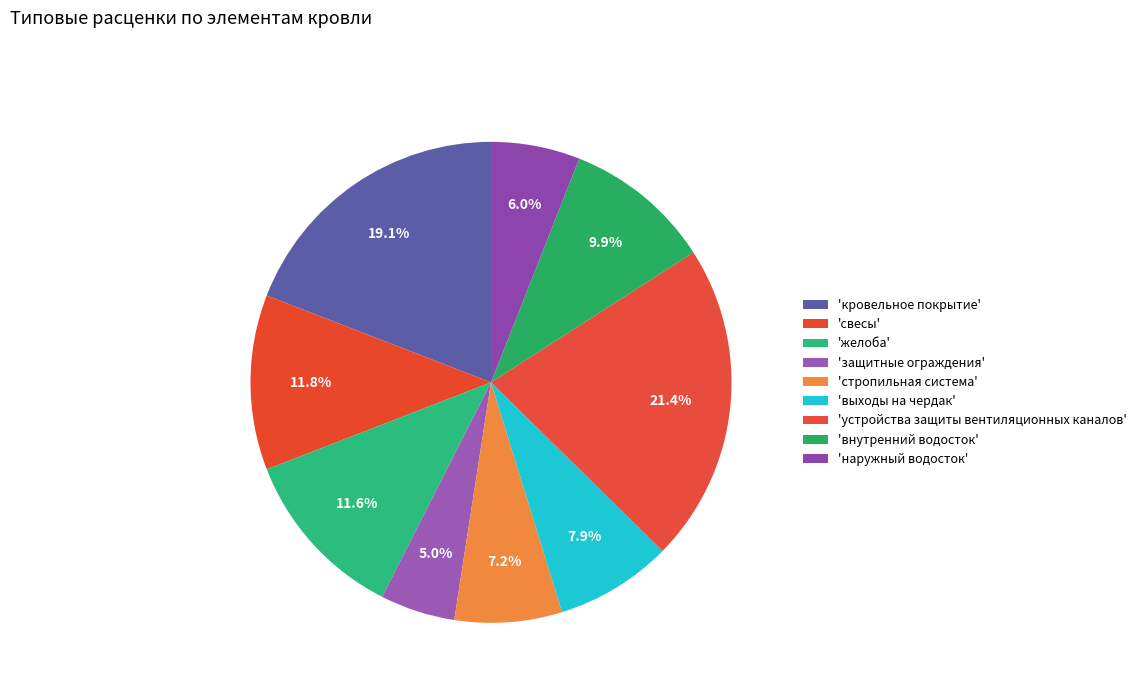

How many segments does this pie chart have?

9